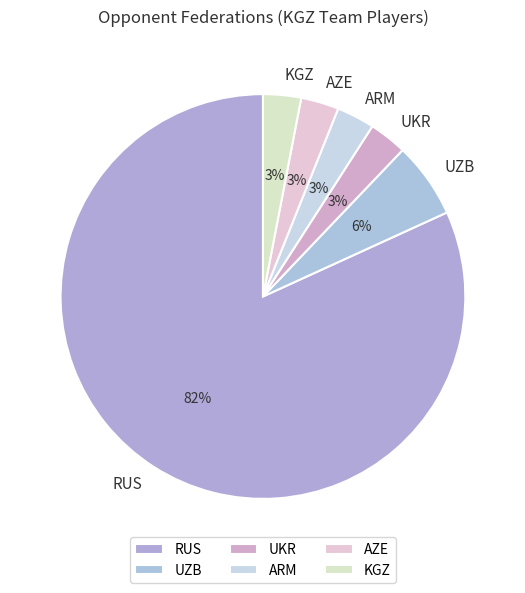

Count the number of slices in the pie.

6